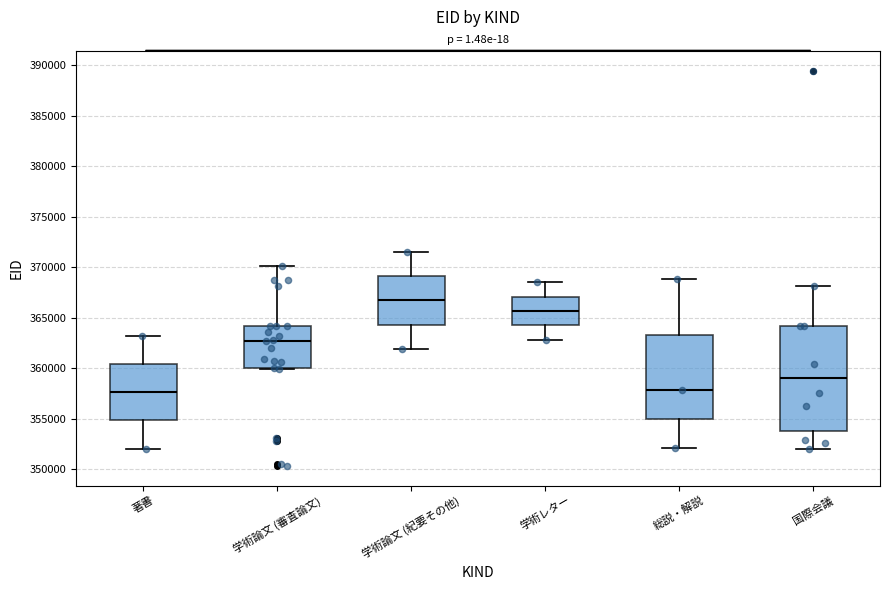

Reading left to right, transcribe this box plot: for each box, give where its median line is, the range the box spans, and where its two whiskers end, as read against the y-axis. The values are not printed on the chart, so give them approximately, as read against the axis.

著書: median 357500, box 355000 to 360500, whiskers 352000 to 363000
学術論文 (審査論文): median 362500, box 360000 to 364000, whiskers 360000 to 370000
学術論文 (紀要その他): median 366500, box 364500 to 369000, whiskers 362000 to 371500
学術レター: median 365500, box 364000 to 367000, whiskers 363000 to 368500
総説・解説: median 358000, box 355000 to 363500, whiskers 352000 to 369000
国際会議: median 359000, box 353500 to 364000, whiskers 352000 to 368000